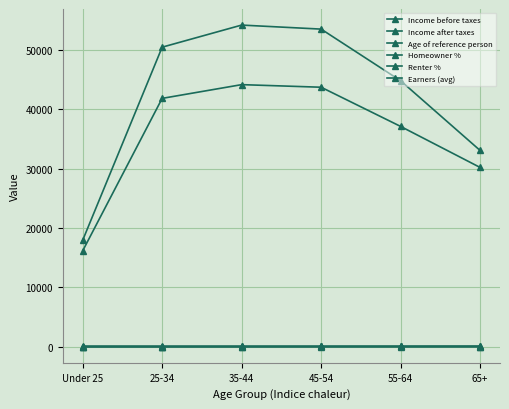

Reading left to right, list all the values displayed in this chart.

Income before taxes: 17924.0	50476.0	54199.0	53520.0	44816.0	33070.0
Income after taxes: 16142.0	41848.0	44163.0	43726.0	37121.0	30207.0
Age of reference person: 21.1	29.4	39.0	49.9	59.5	75.0
Homeowner %: 4.0	25.0	30.0	47.0	54.0	64.0
Renter %: 96.0	75.0	70.0	53.0	46.0	36.0
Earners (avg): 0.8	0.9	0.9	0.8	0.6	0.2